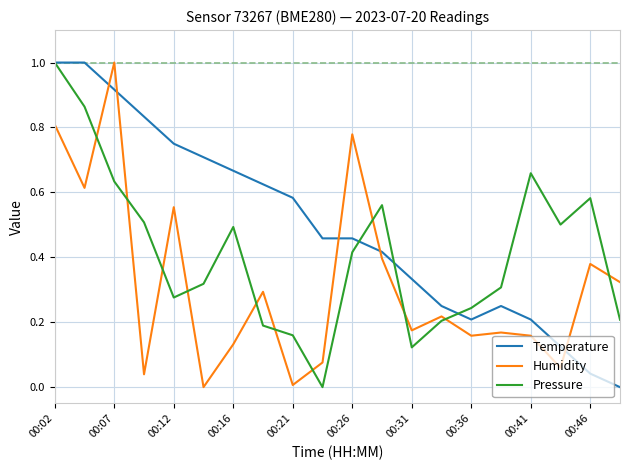

List the series in order of their overall mean, highest first.

Temperature, Pressure, Humidity